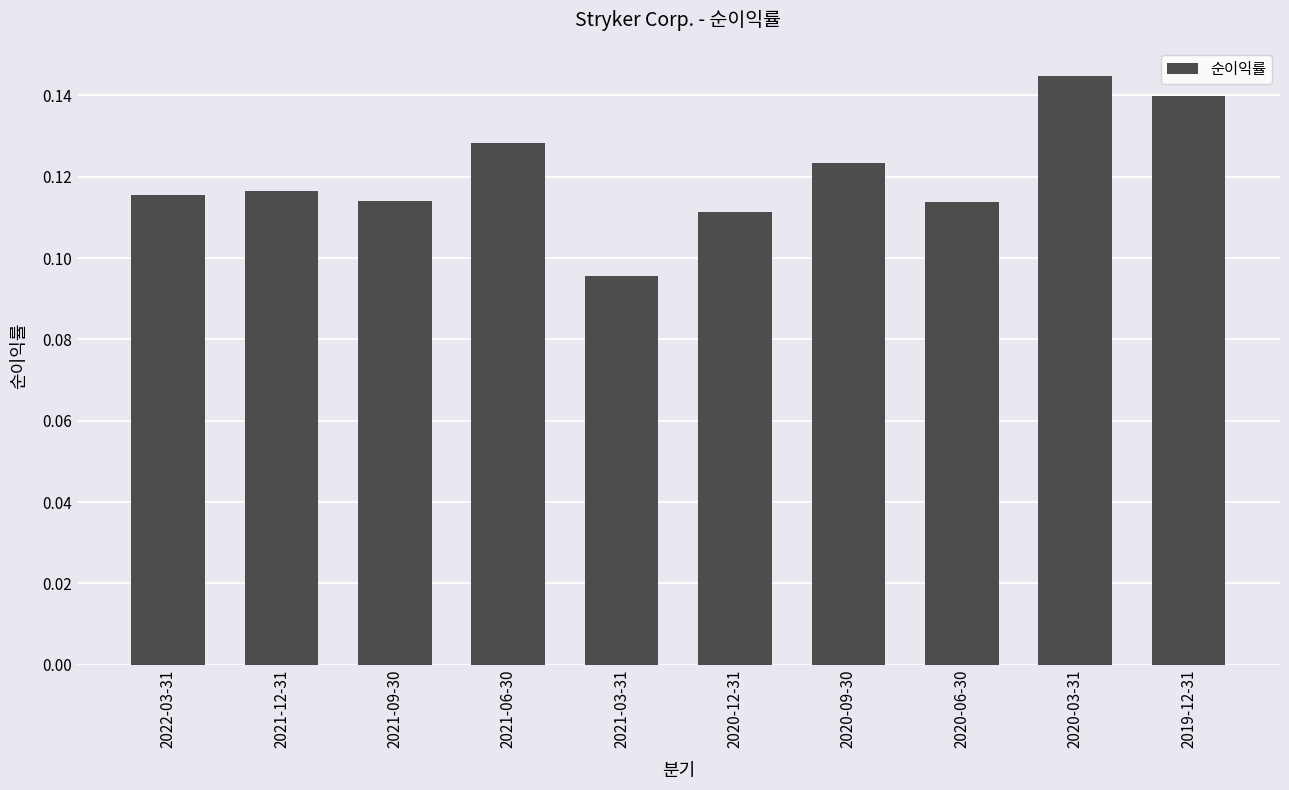

Which has a higher value, 2021-09-30 or 2020-12-31?

2021-09-30